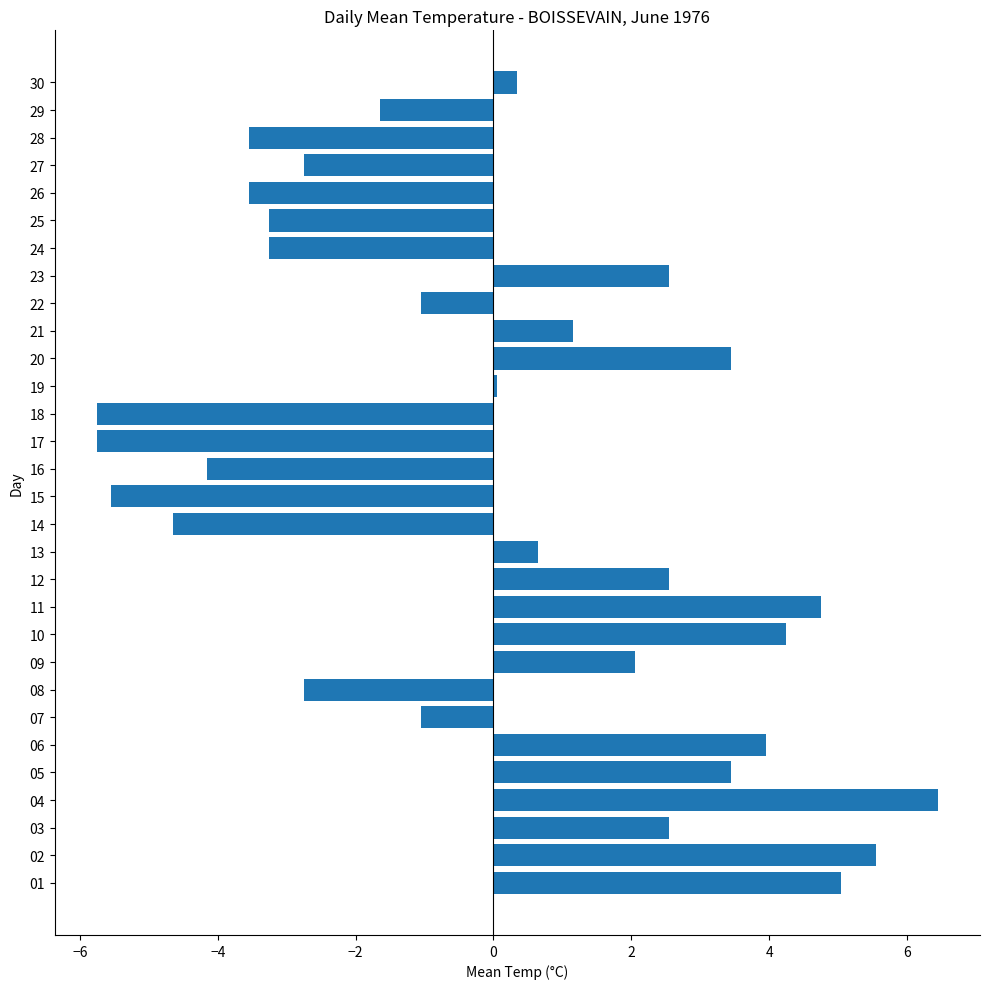

How many bars are there in total?

30